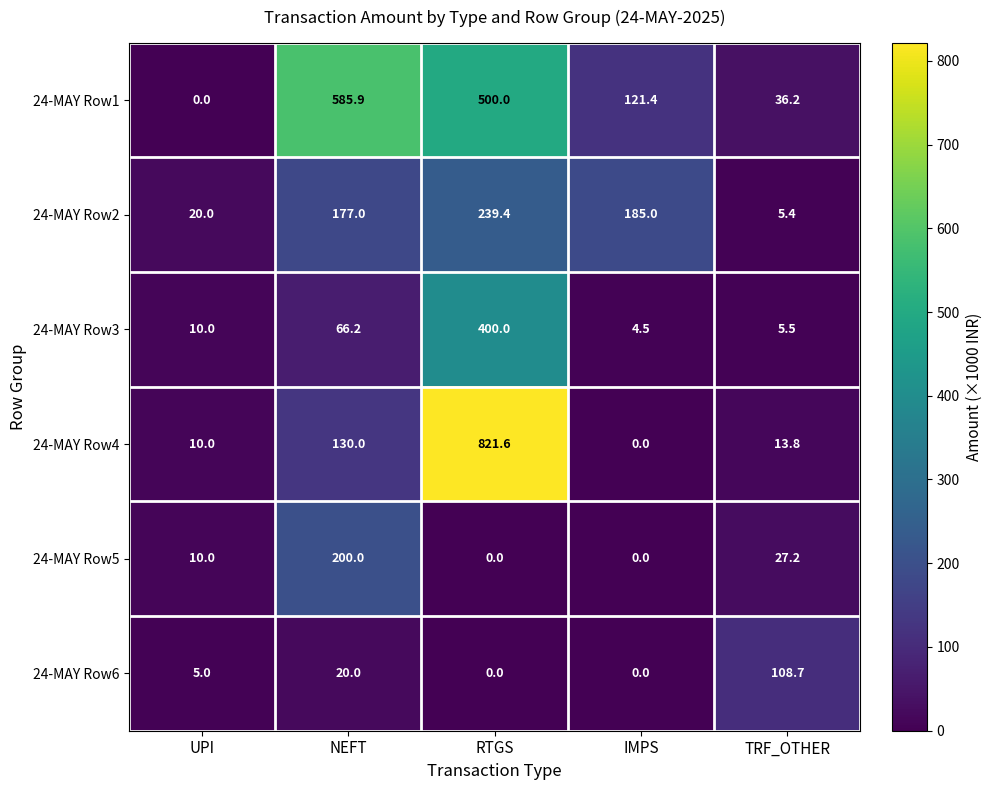

Where is 24-MAY Row2 nearest to the value 122?

NEFT